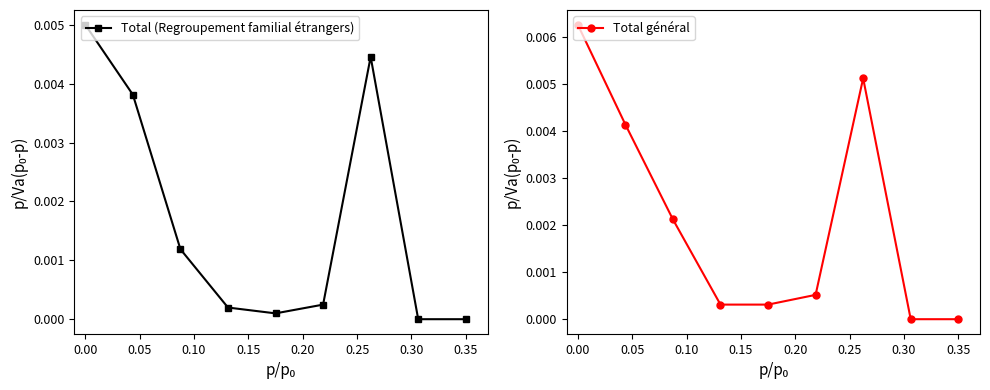

True or false: Total général has more than 1 interior local peaks.

False